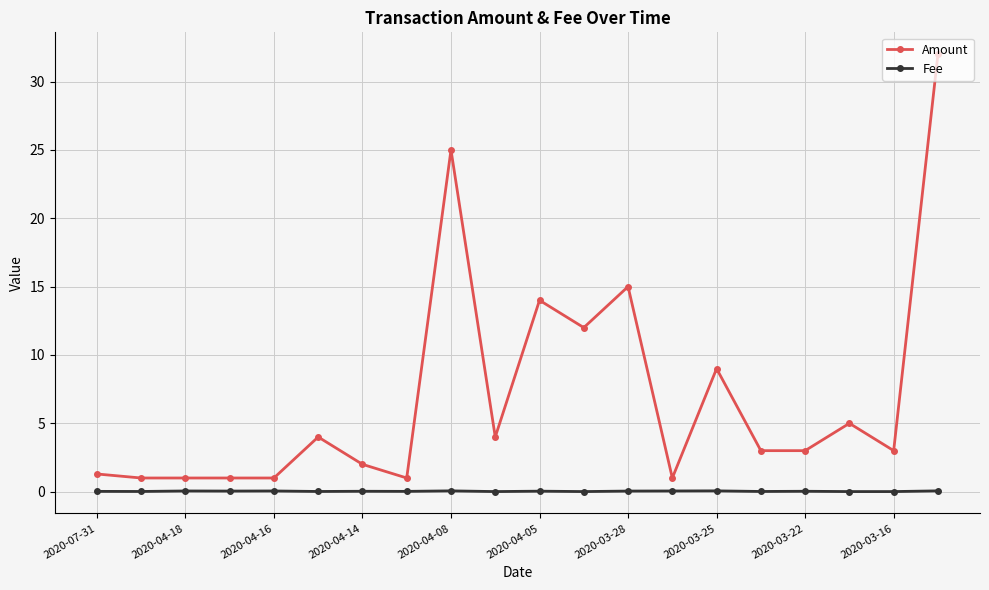

True or false: Amount has more than 2 points higher than both neighbors.

True